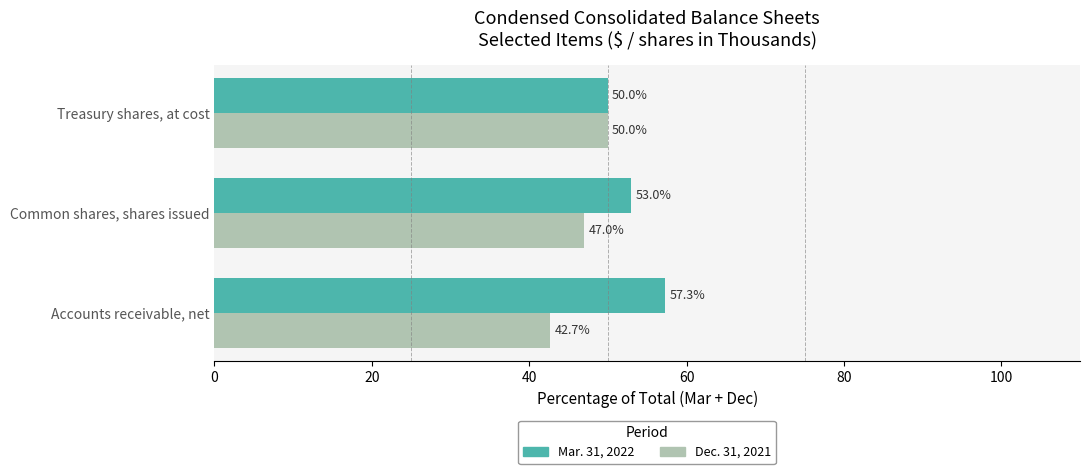

List the series in order of their peak value, highest first.

Mar. 31, 2022, Dec. 31, 2021